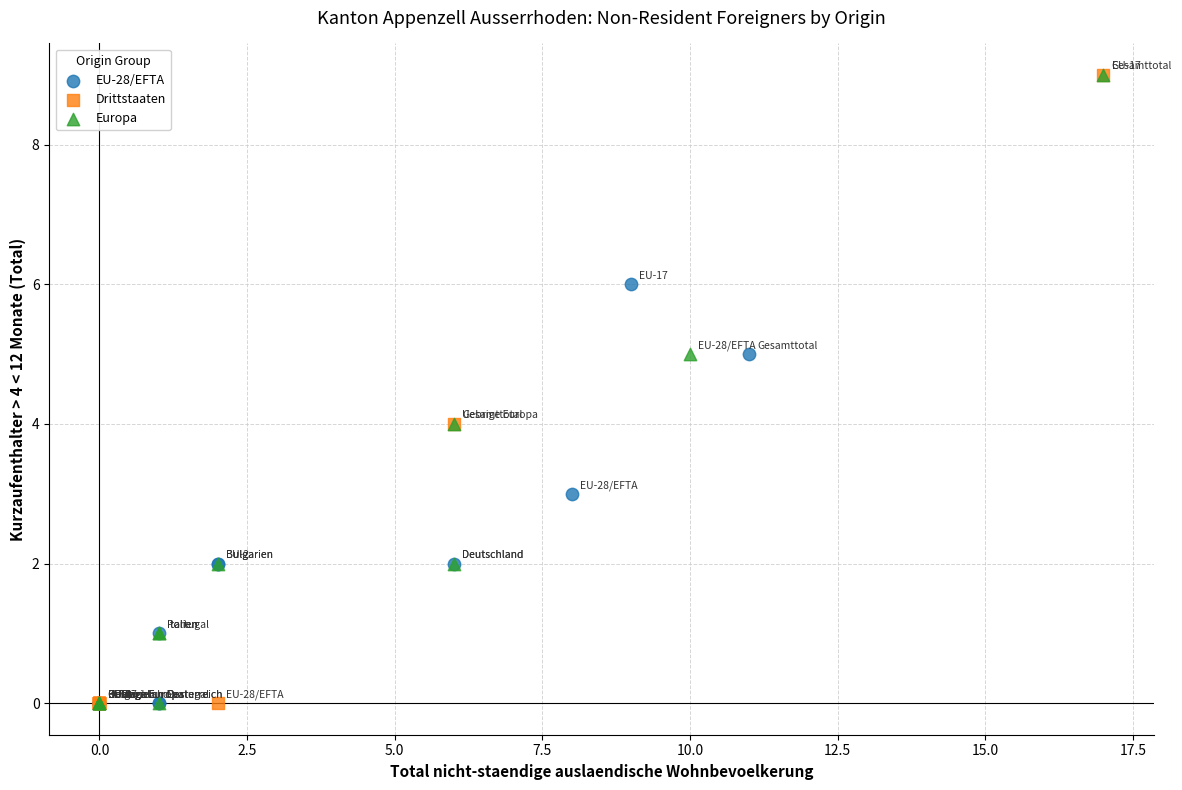

What are all the series names shown in the legend?

EU-28/EFTA, Drittstaaten, Europa